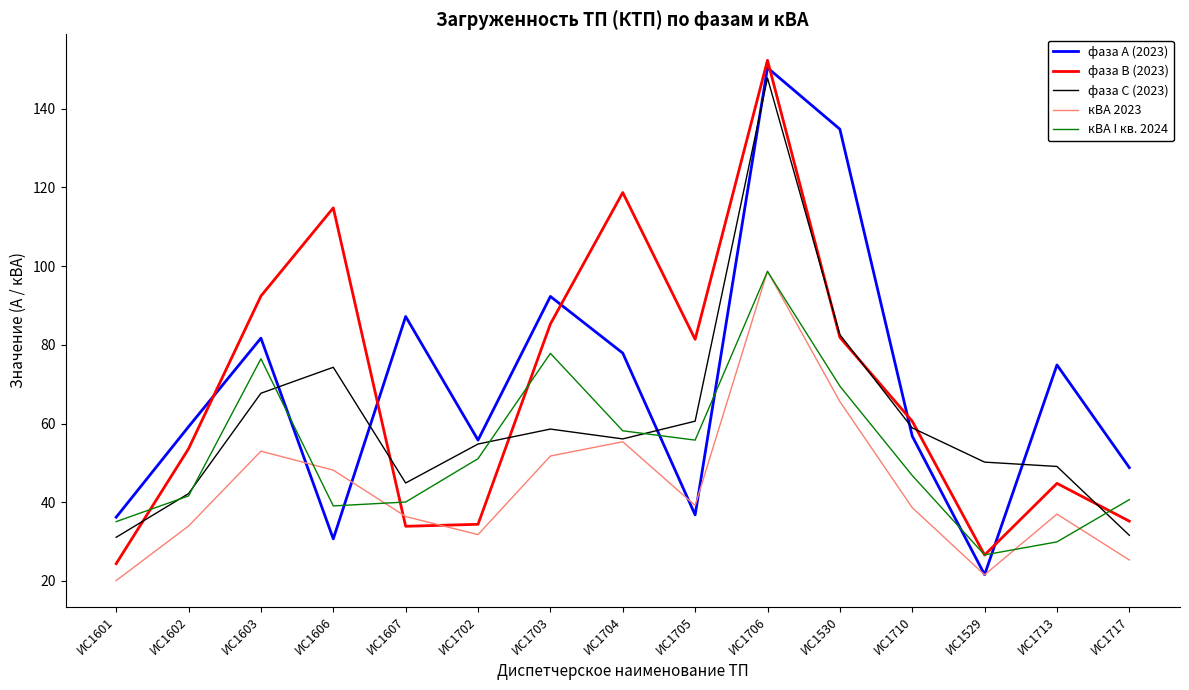

Count the number of categories in the chart.

15